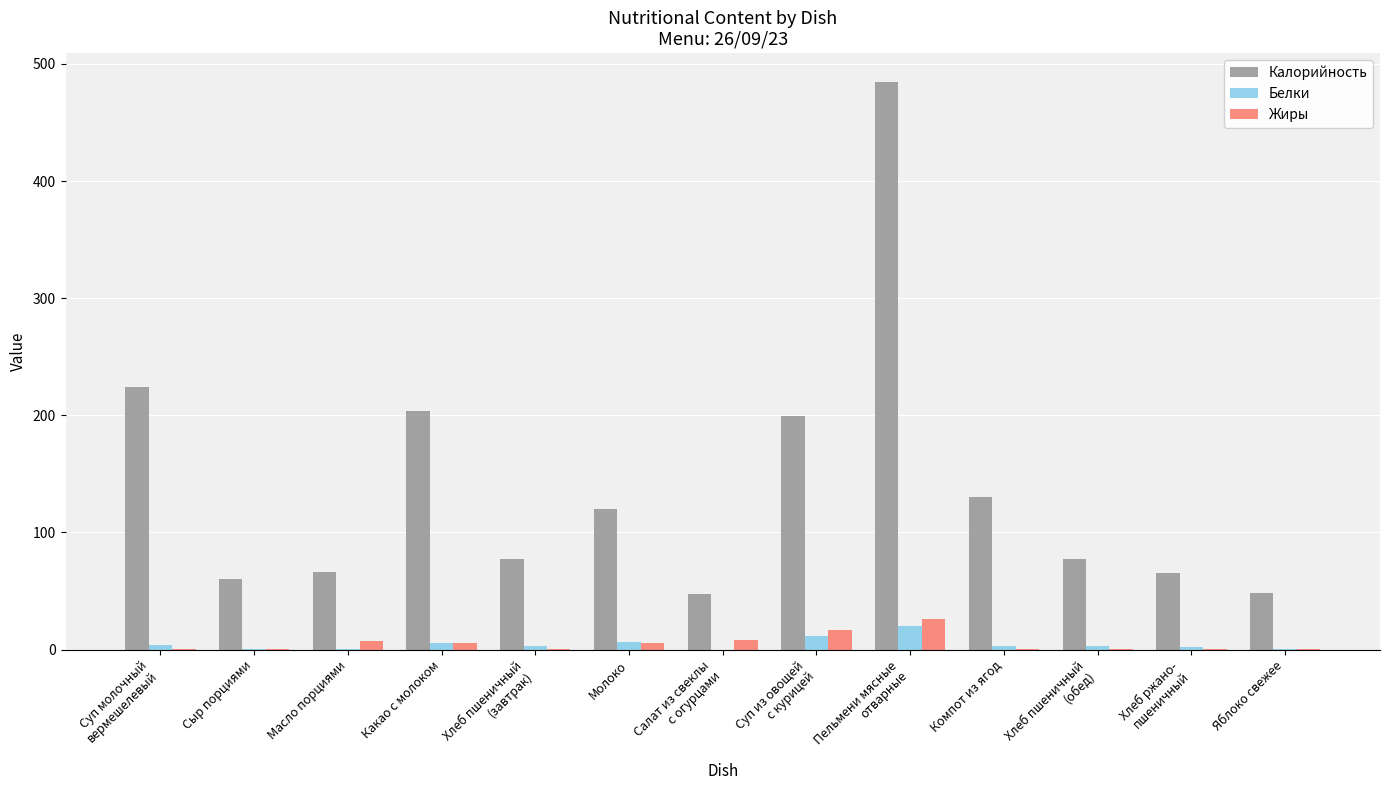

At which category is the sum across all series the highest?

Пельмени мясные
отварные